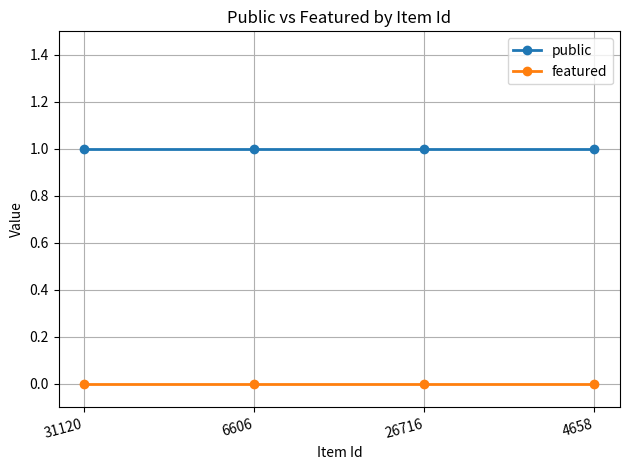

What position from the right is 4658?

1